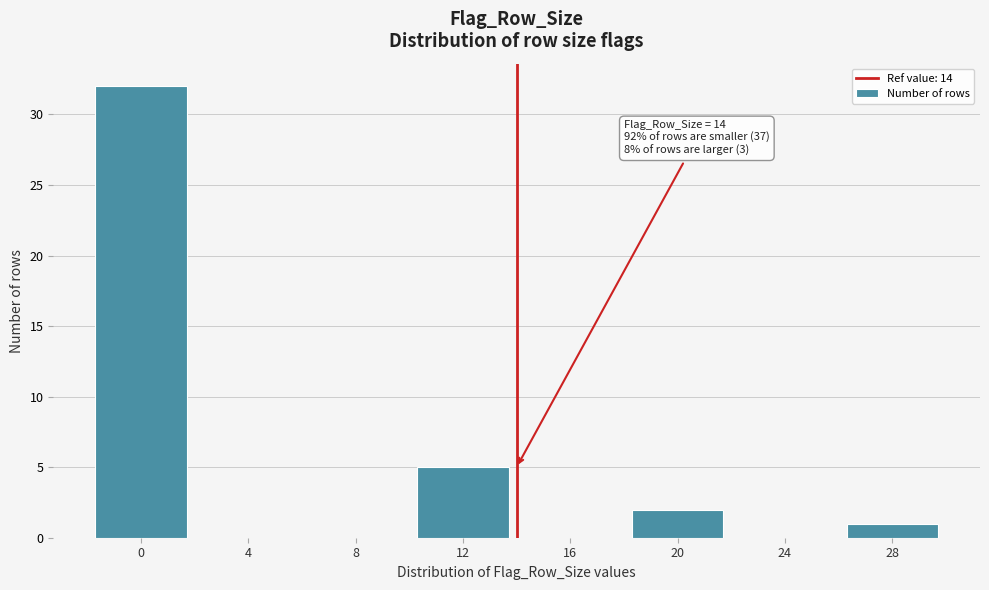

Reading left to right, what are all the values shown in this chart?

0=32	4=0	8=0	12=5	16=0	20=2	24=0	28=1